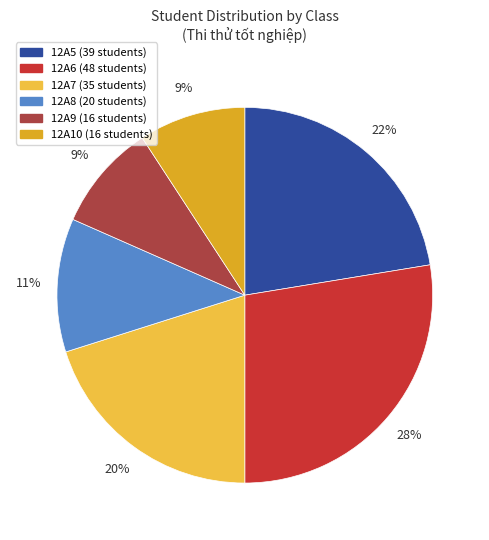

To the nearest percent, what is the average slice percentage?

17%